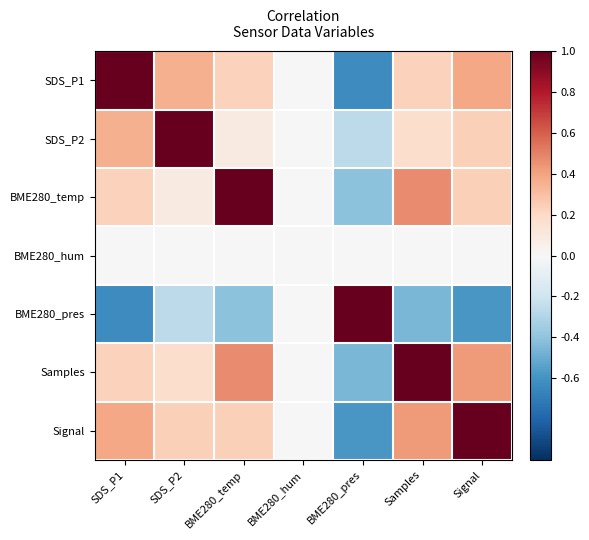

Reading left to right, extract all data points from this chart.

SDS_P1: SDS_P1=1.0	SDS_P2=0.4	BME280_temp=0.2	BME280_hum=0.0	BME280_pres=-0.6	Samples=0.2	Signal=0.4
SDS_P2: SDS_P1=0.4	SDS_P2=1.0	BME280_temp=0.1	BME280_hum=0.0	BME280_pres=-0.3	Samples=0.2	Signal=0.2
BME280_temp: SDS_P1=0.2	SDS_P2=0.1	BME280_temp=1.0	BME280_hum=0.0	BME280_pres=-0.4	Samples=0.5	Signal=0.2
BME280_hum: SDS_P1=0.0	SDS_P2=0.0	BME280_temp=0.0	BME280_hum=0.0	BME280_pres=0.0	Samples=0.0	Signal=0.0
BME280_pres: SDS_P1=-0.6	SDS_P2=-0.3	BME280_temp=-0.4	BME280_hum=0.0	BME280_pres=1.0	Samples=-0.5	Signal=-0.6
Samples: SDS_P1=0.2	SDS_P2=0.2	BME280_temp=0.5	BME280_hum=0.0	BME280_pres=-0.5	Samples=1.0	Signal=0.4
Signal: SDS_P1=0.4	SDS_P2=0.2	BME280_temp=0.2	BME280_hum=0.0	BME280_pres=-0.6	Samples=0.4	Signal=1.0